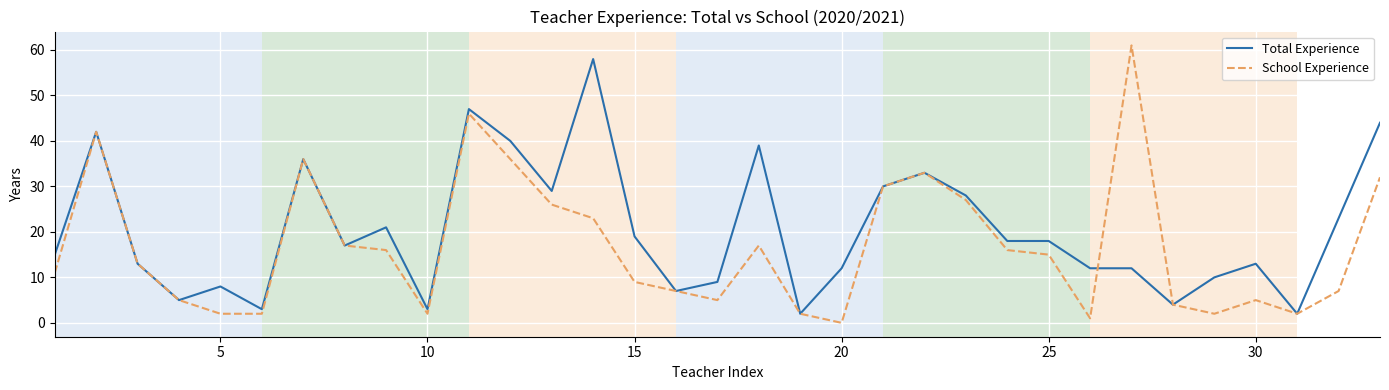

List the series in order of their overall mean, lowest first.

School Experience, Total Experience